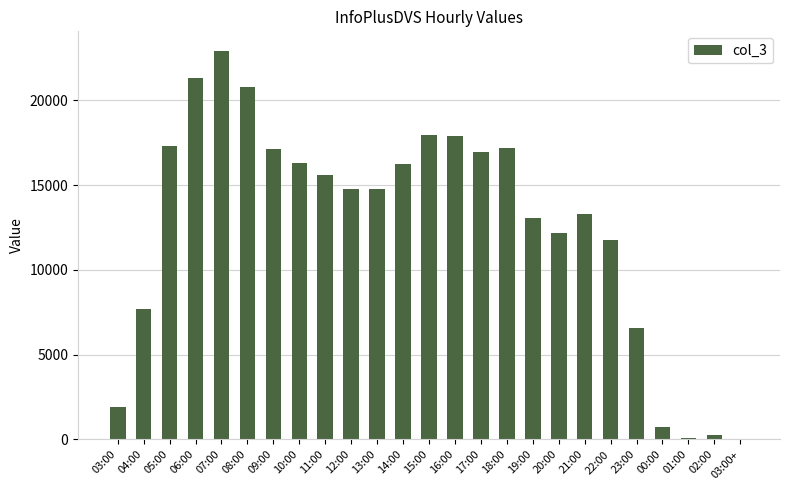

What is the greatest value displayed?

22915